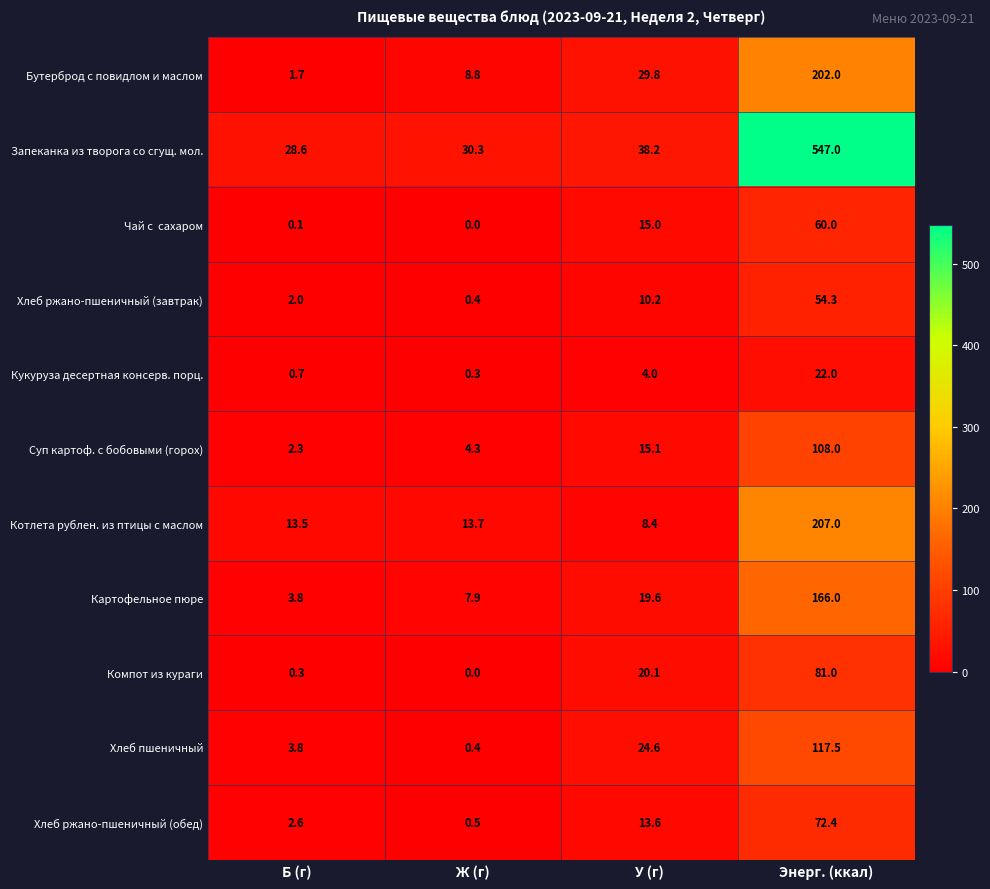

Read the Компот из кураги value at У (г).

20.1